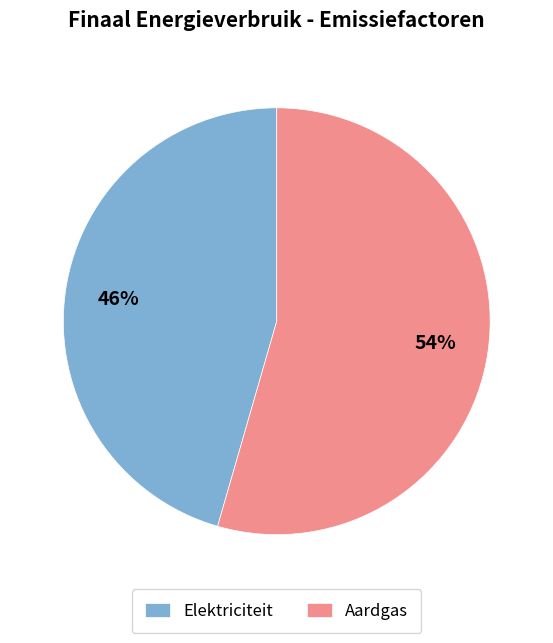

To the nearest percent, what is the average slice percentage?

50%